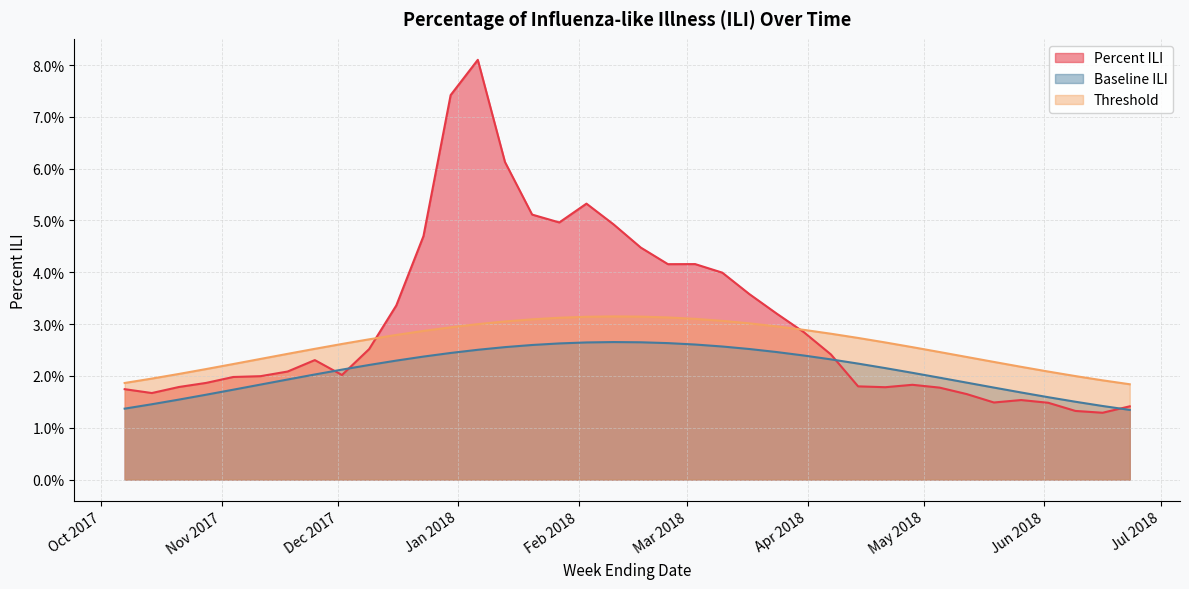

What position from the left is 2018-05-12?

32